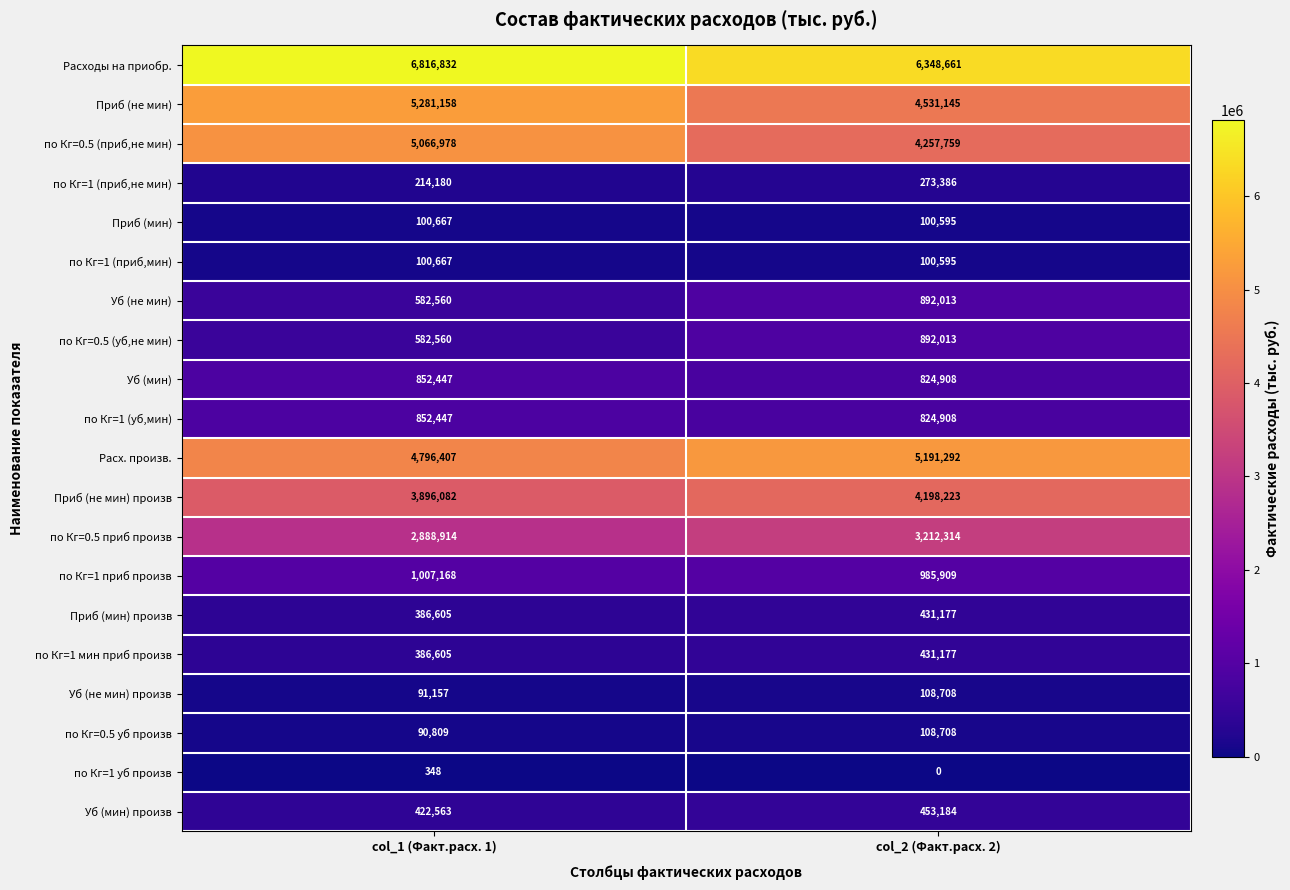

Which series has the largest total across all categories?

Расходы на приобр.